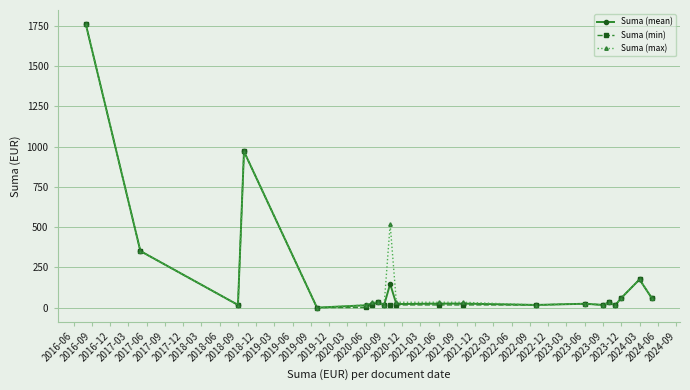

How many lines are shown in the chart?

3